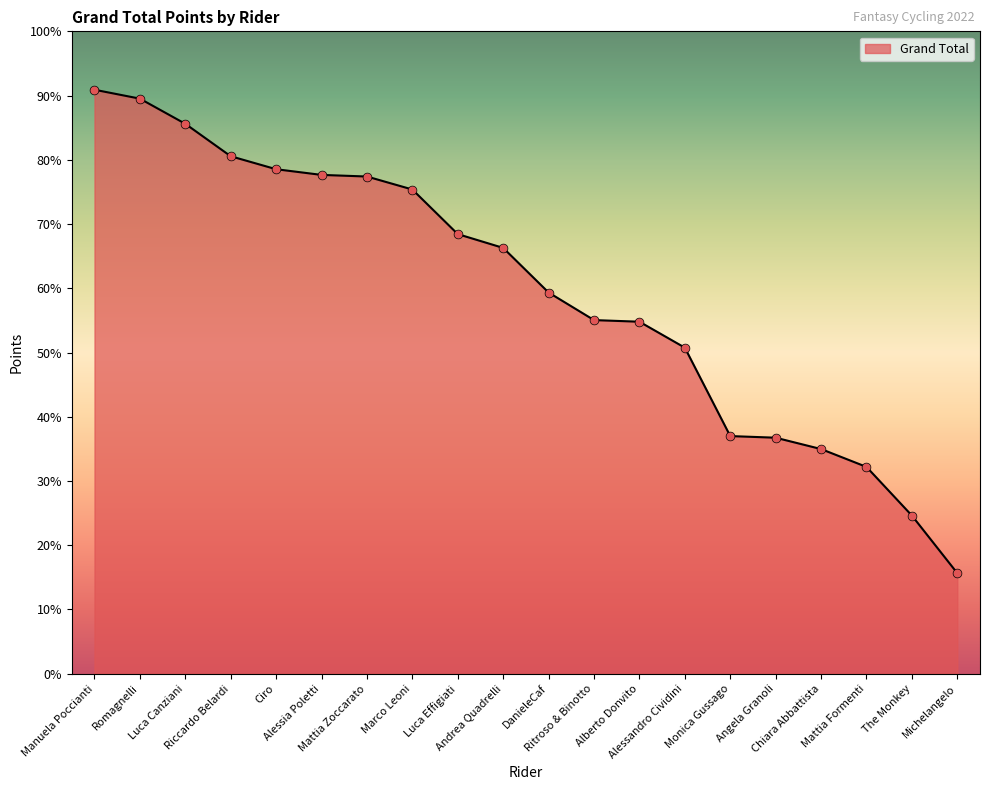

Approximately how many times larger is the value at Alessandro Cividini compared to Luca Canziani?

0.6